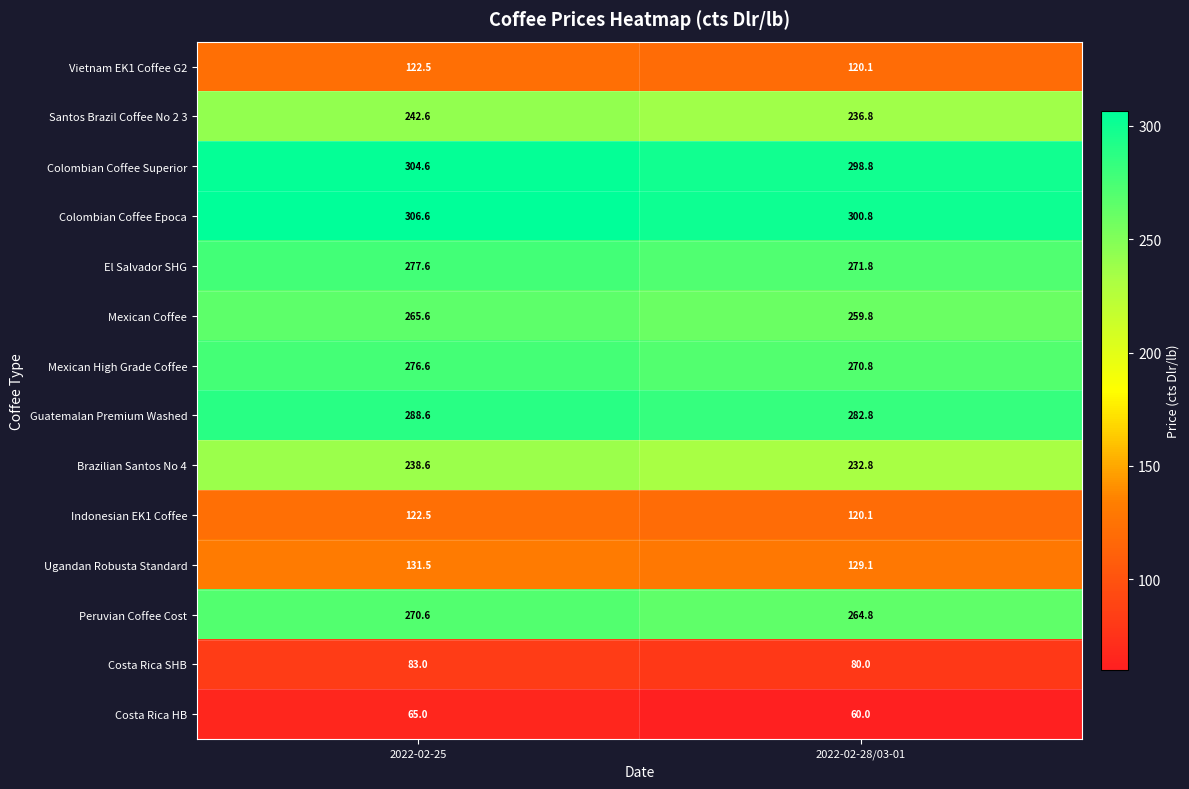

List the labels in order of Indonesian EK1 Coffee value, largest first.

2022-02-25, 2022-02-28/03-01